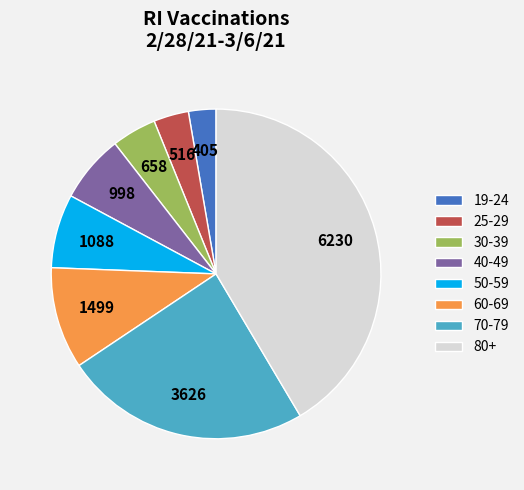

Between 60-69 and 50-59, which is larger?

60-69